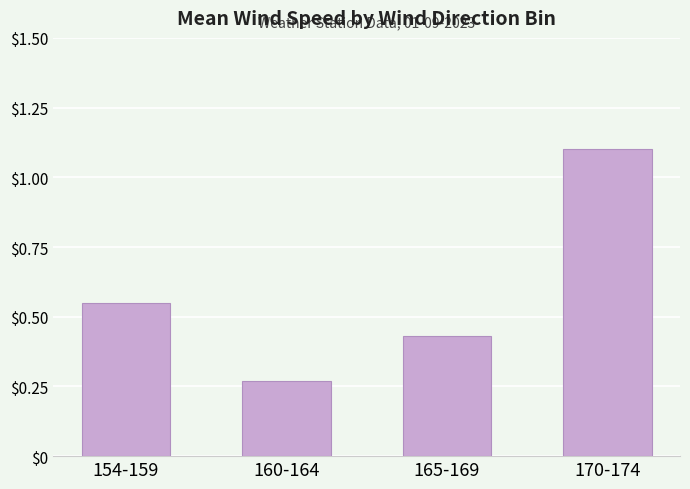

Count the values in the range 0 to 1.

3